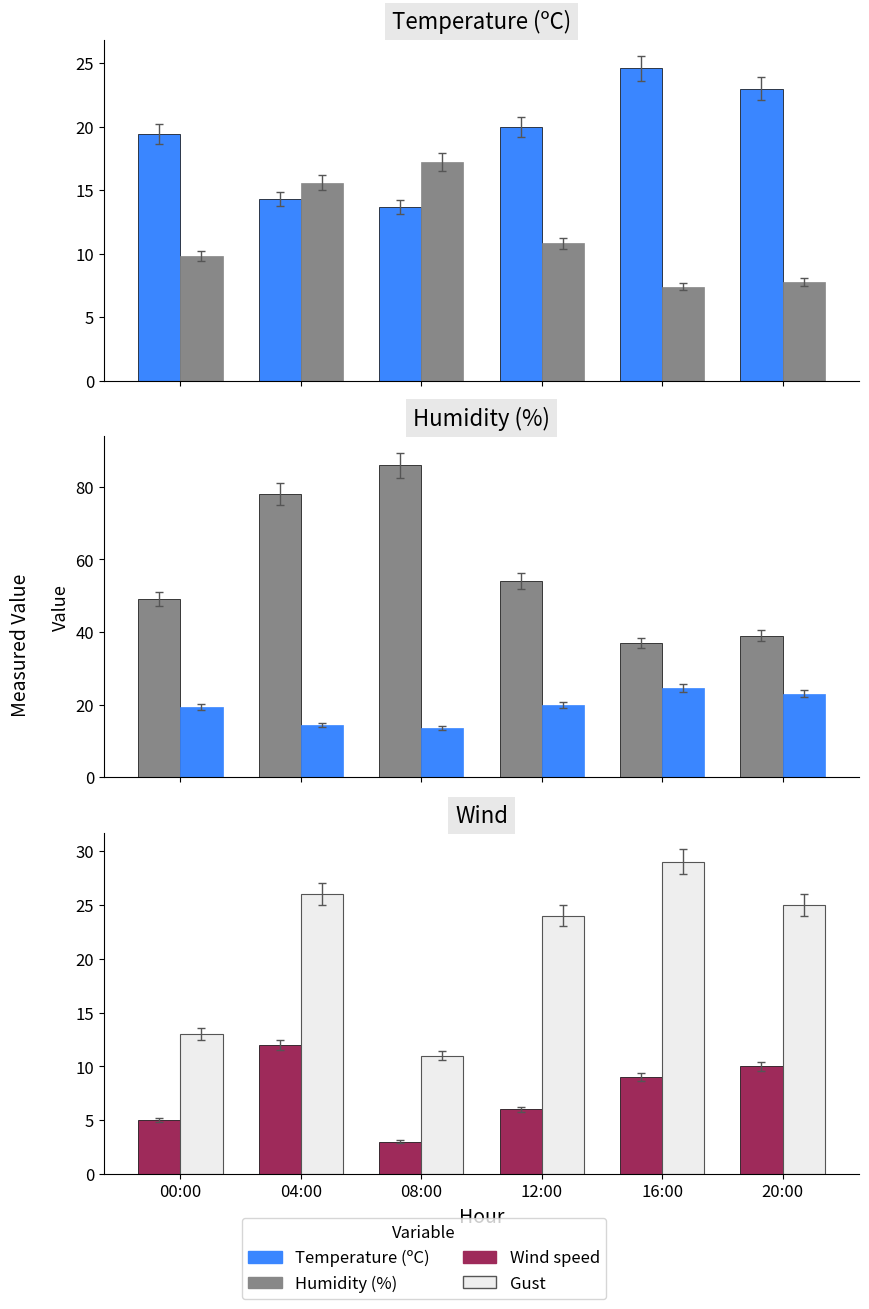

What is the value of the Gust (km/h) bar at the 1st from the left?

13.0